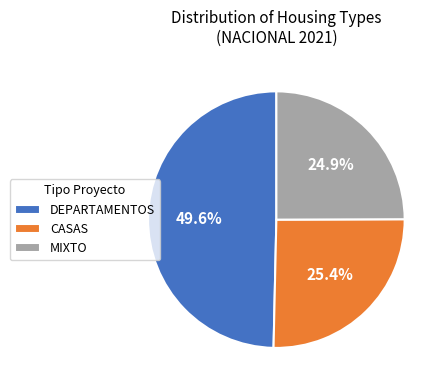

Count the number of slices in the pie.

3